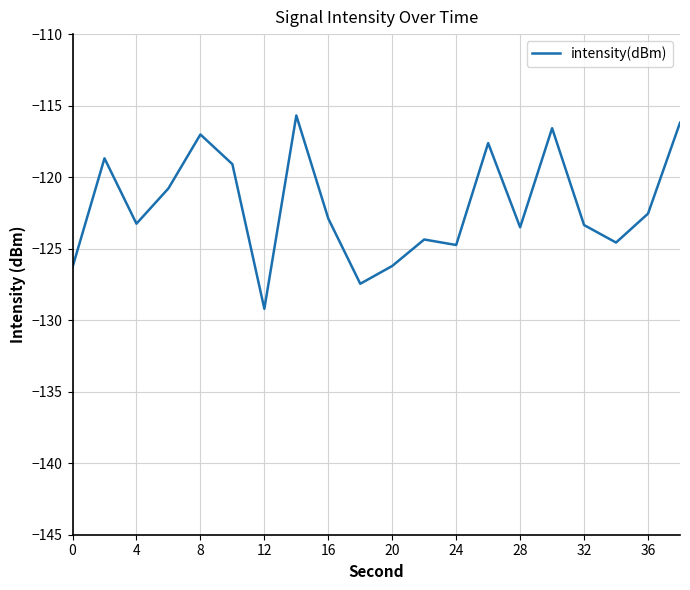

What is the minimum value shown in the chart?

-129.2